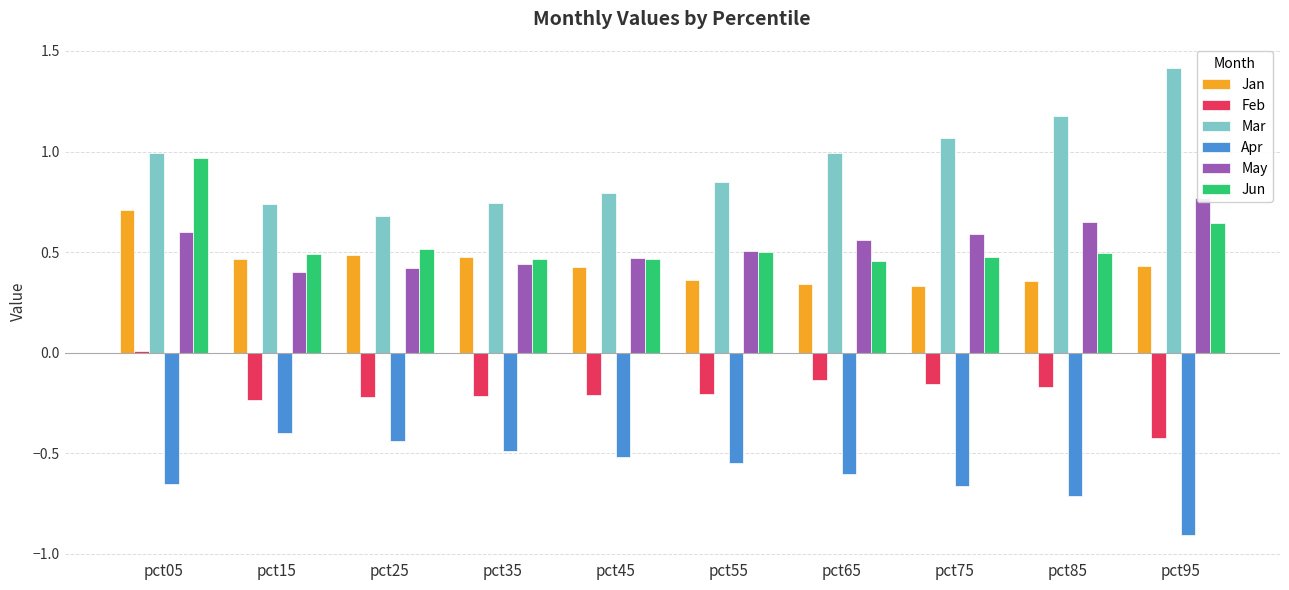

Rank the categories by Feb value from lowest to highest.

pct95, pct15, pct25, pct35, pct45, pct55, pct85, pct75, pct65, pct05